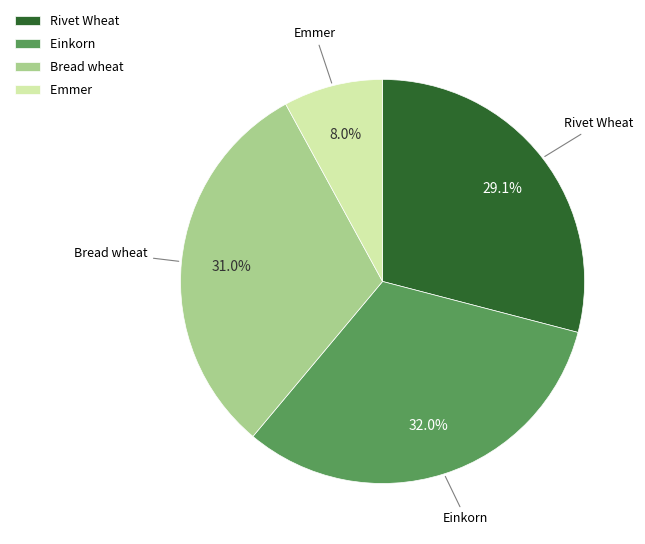

What portion of the pie excludes Rivet Wheat?

70.9%